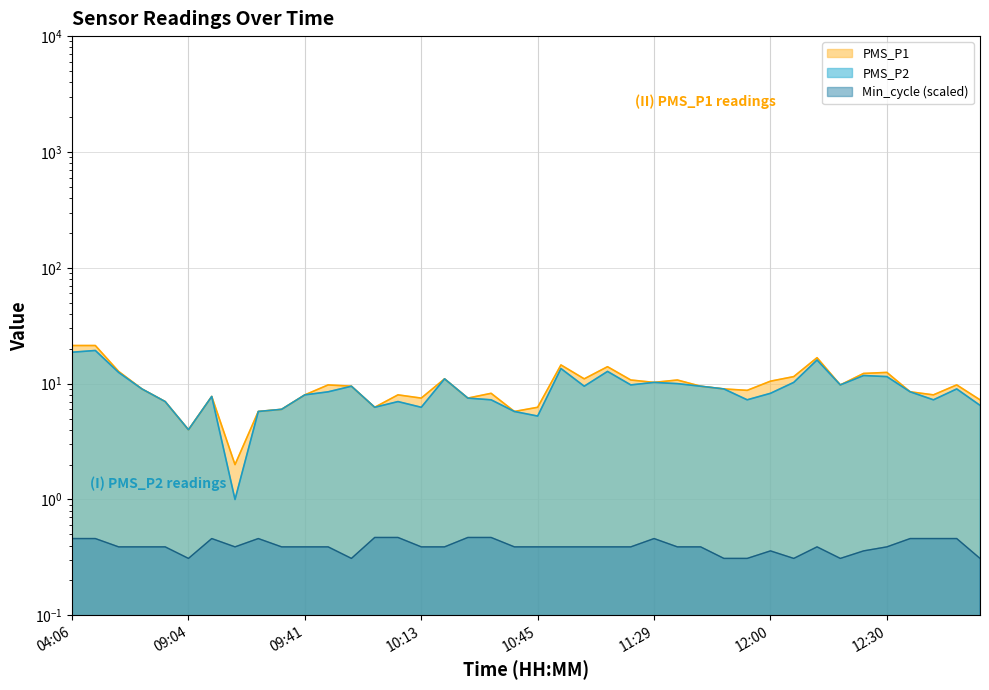

True or false: Min_cycle has a value of 0.2 at 11:54.

False